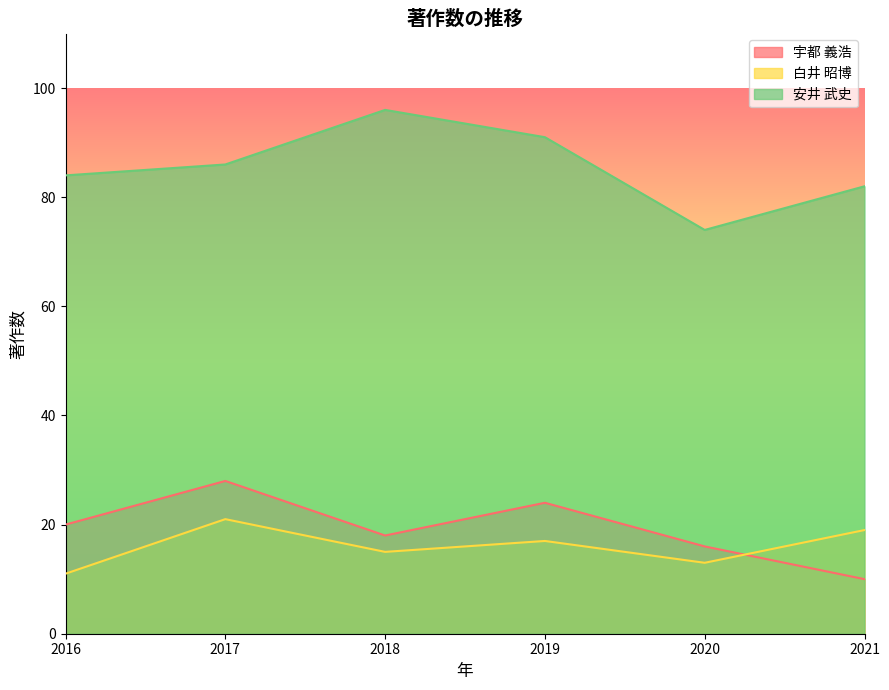

What is the value of the 安井 武史 point at the 2nd from the left?

86